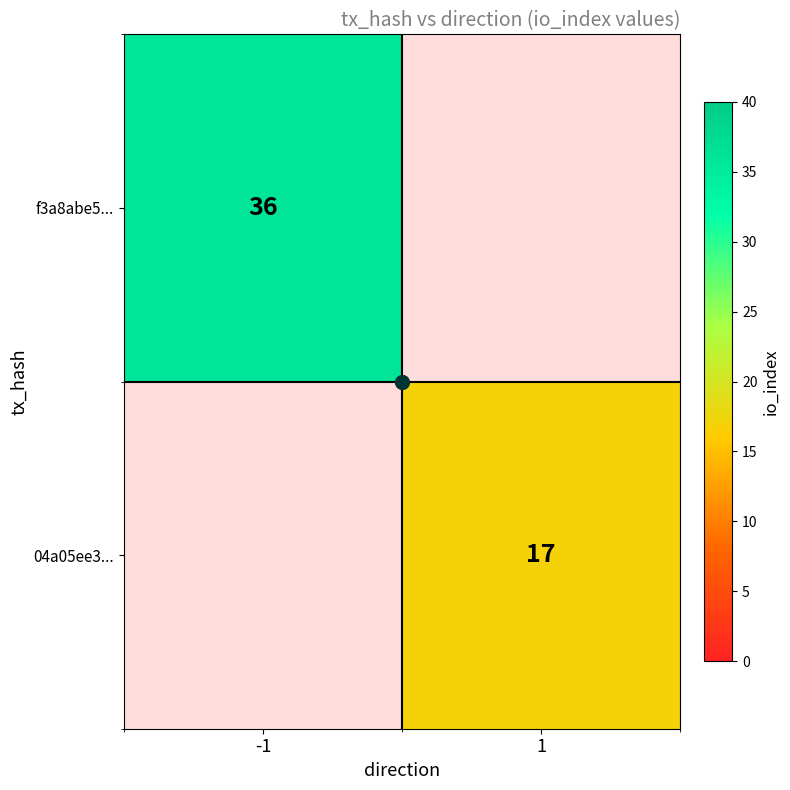

The value of f3a8abe5... at -1 is 36. True or false?

True